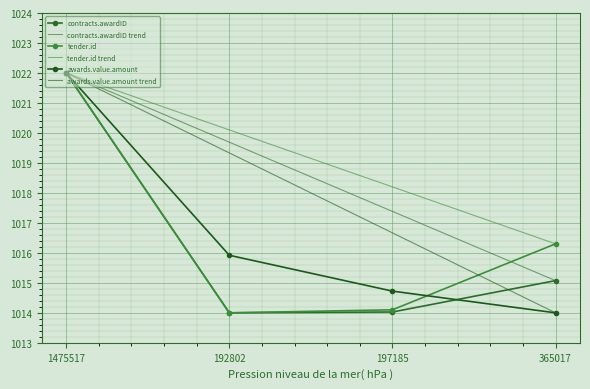

How many times do tender.id and awards.value.amount cross each other?

1